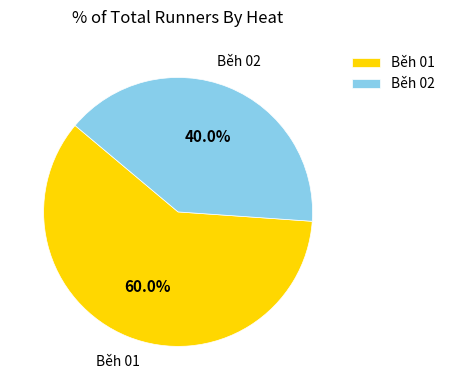

Which category has the biggest portion of the pie?

Běh 01